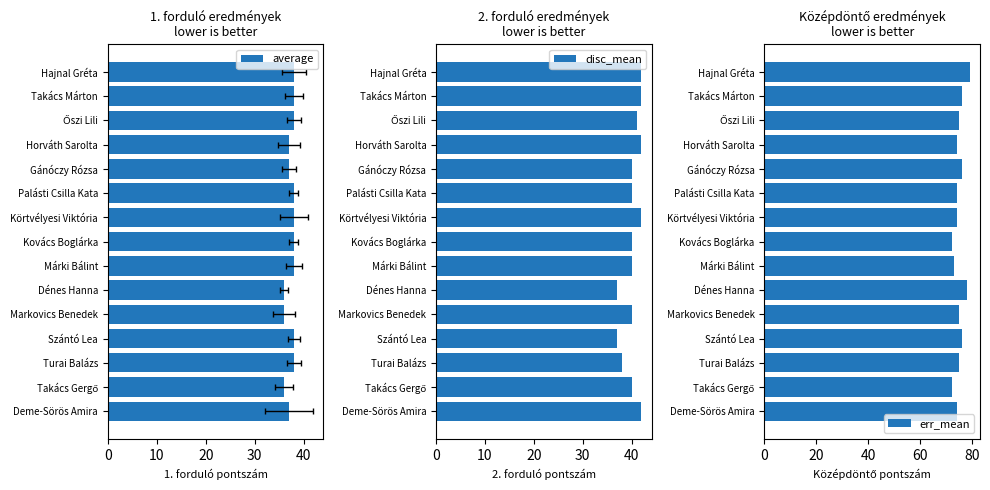

What is the total value across all series at Körtvélyesi Viktória?

154